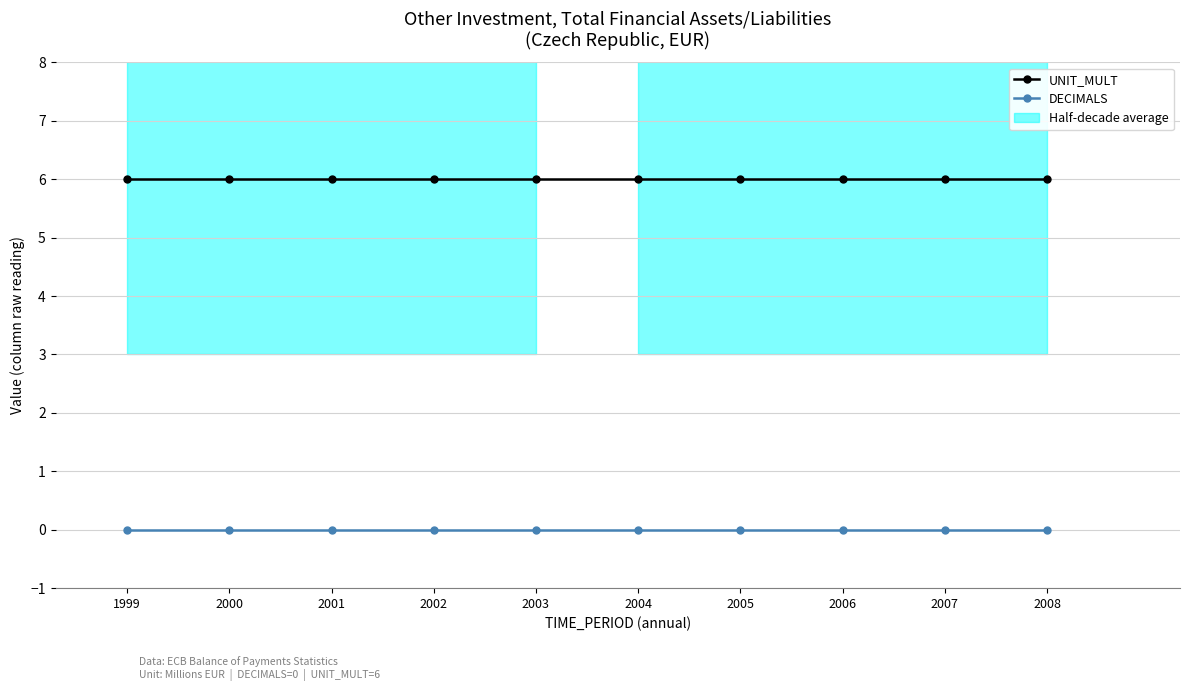

True or false: UNIT_MULT and DECIMALS intersect in this chart.

False